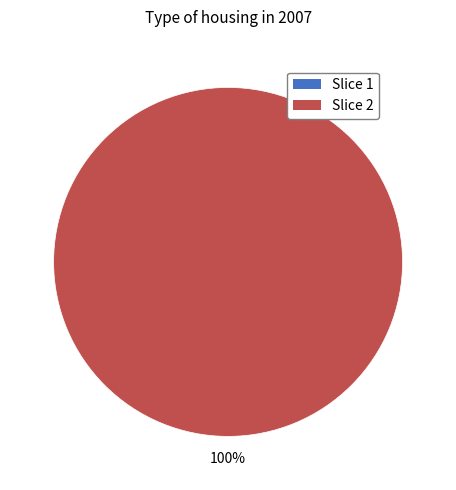

True or false: 2023-03-28T00:59:31.327Z accounts for 1% of the total.

False